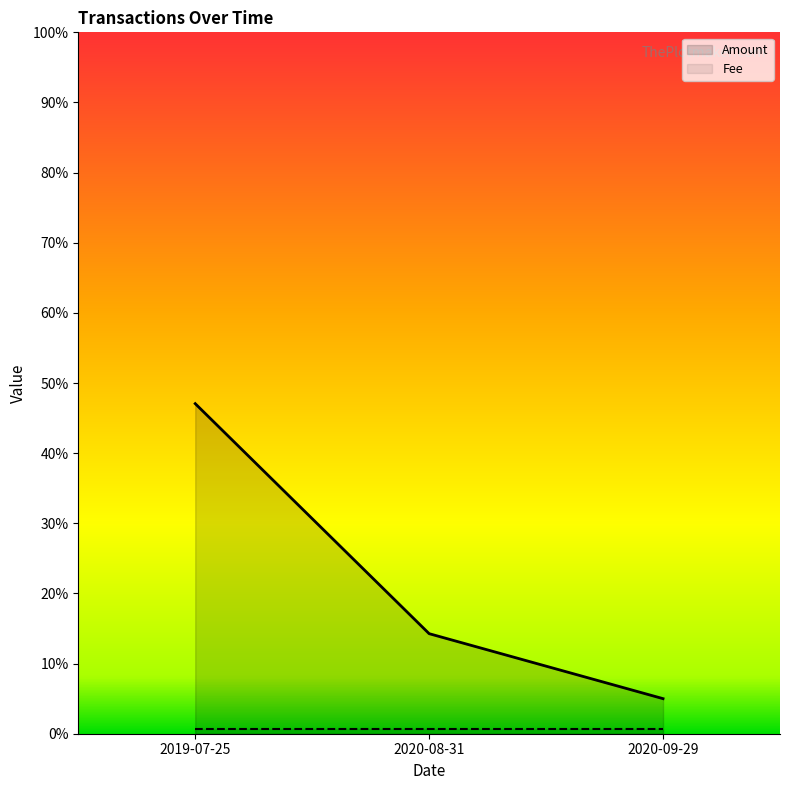

The value at 2020-09-29 is 0.1. True or false?

False